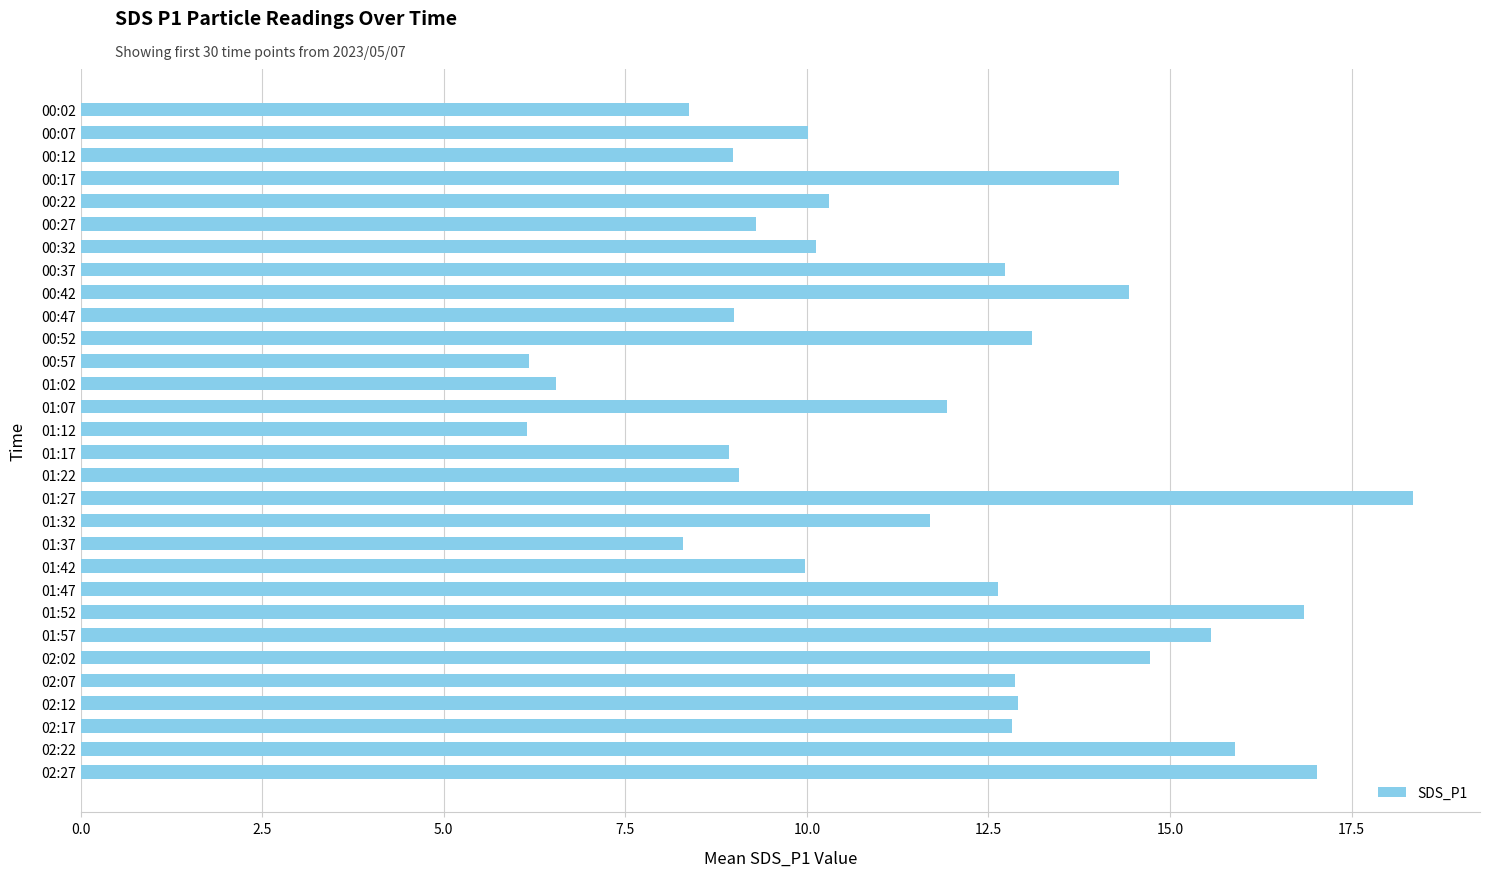

Is it true that the value at 00:32 is 10.1?

True